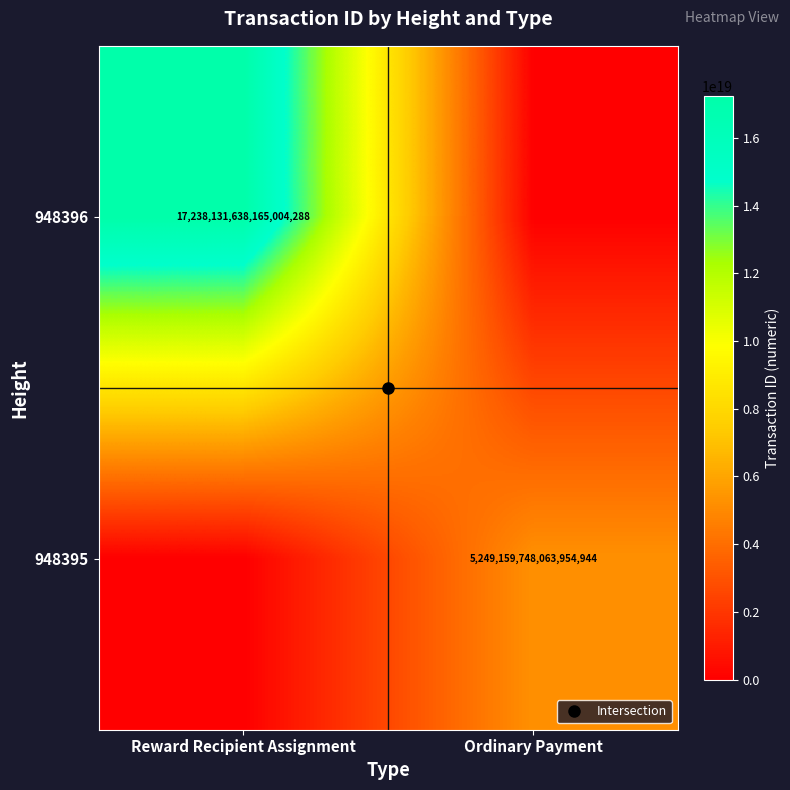

The value of 948395 at Ordinary Payment is 1797232751948194048. True or false?

False